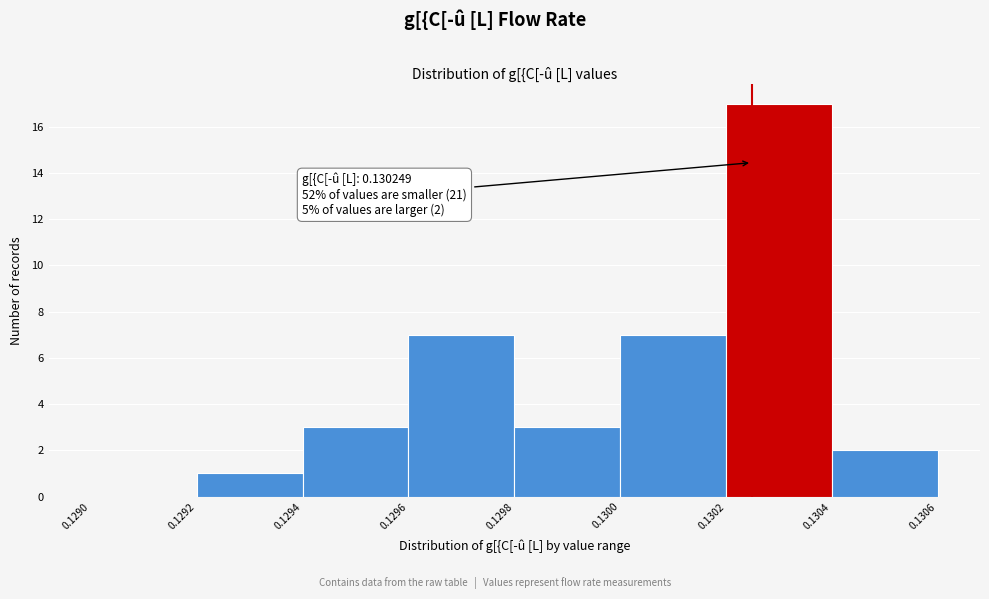

Over which range of the x-axis is the bar tallest?

0.1302 to 0.1304